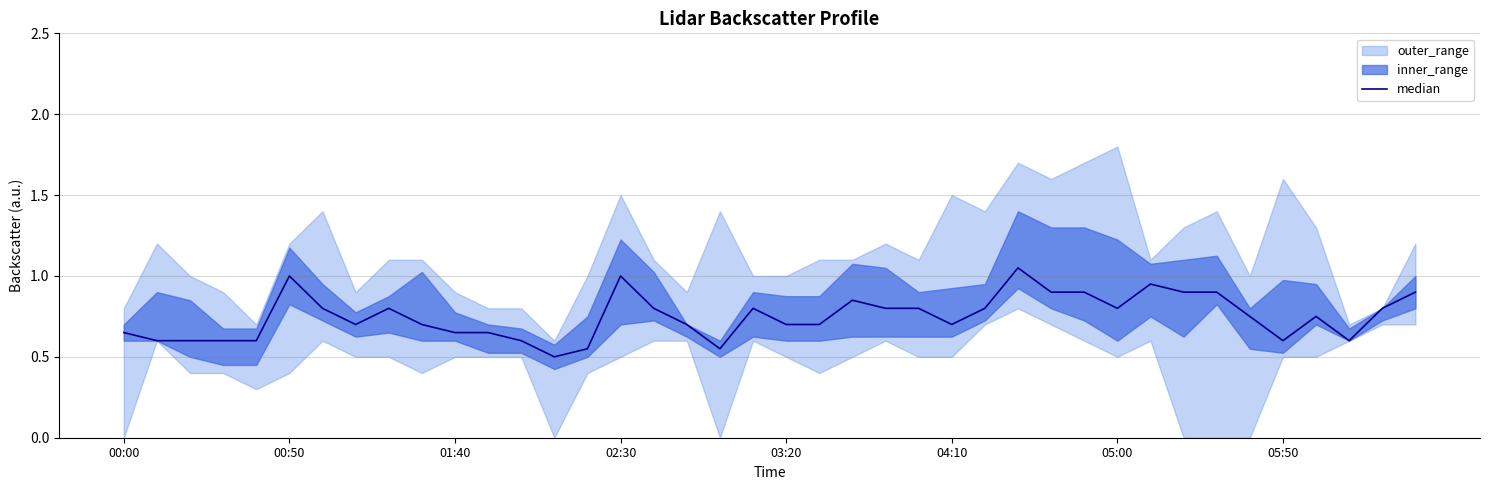

What is the difference between the maximum and minimum values?

0.6